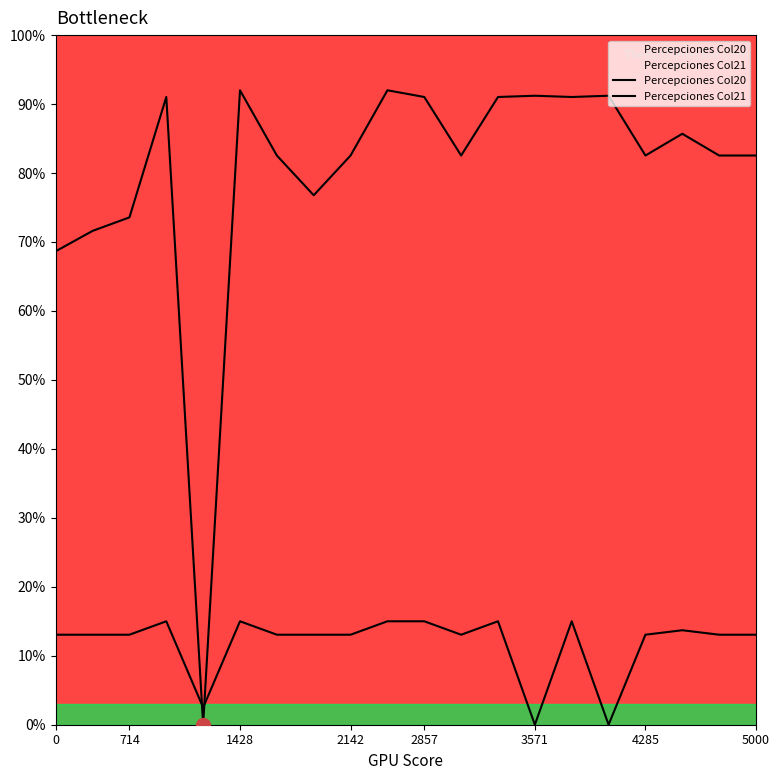

What is the value of the Percepciones Col20 point at the 14th from the left?

91.2